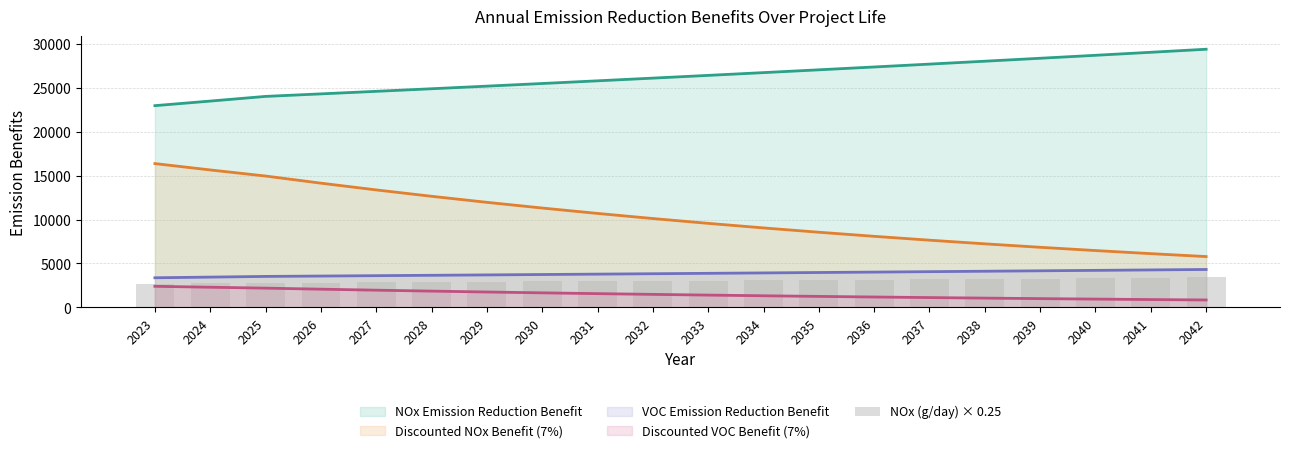

What is the sum of all values?

61005.5